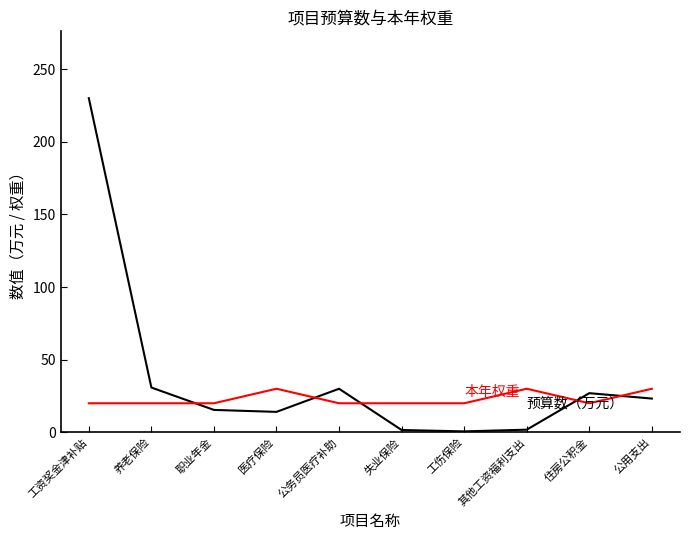

At which category is the sum across all series the highest?

工资奖金津补贴